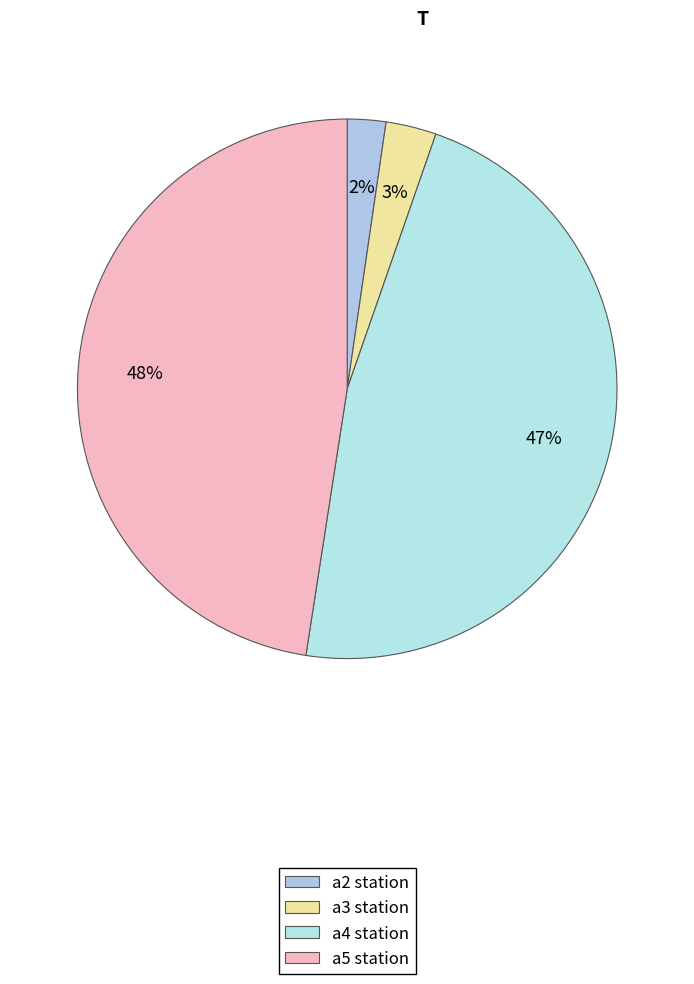

Count the number of slices in the pie.

4